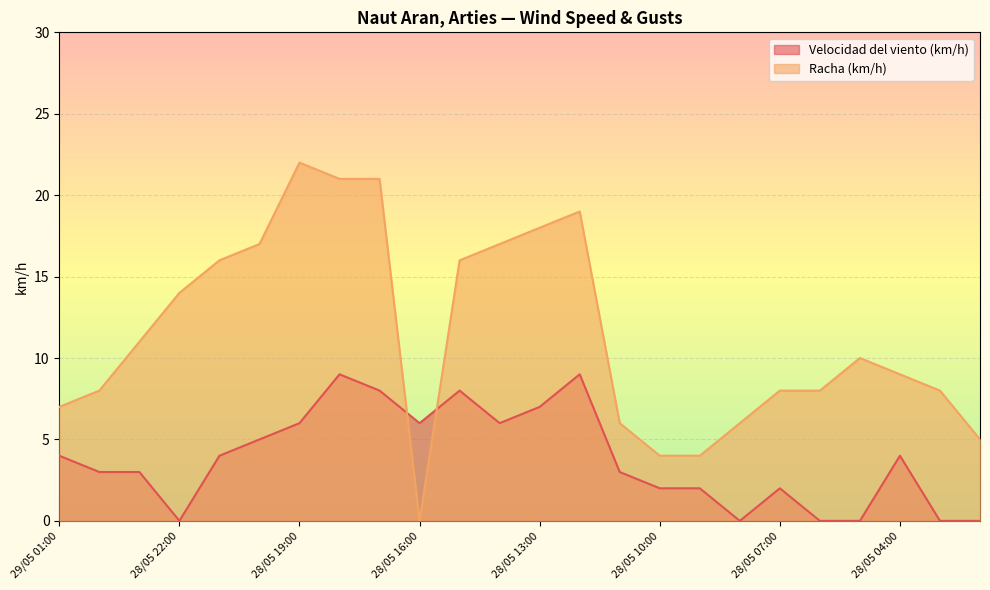

Does the chart display data point markers on the line(s)?

No